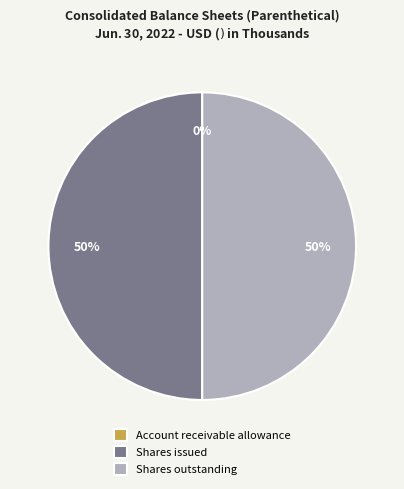

The Shares outstanding slice represents 37% of the pie. True or false?

False